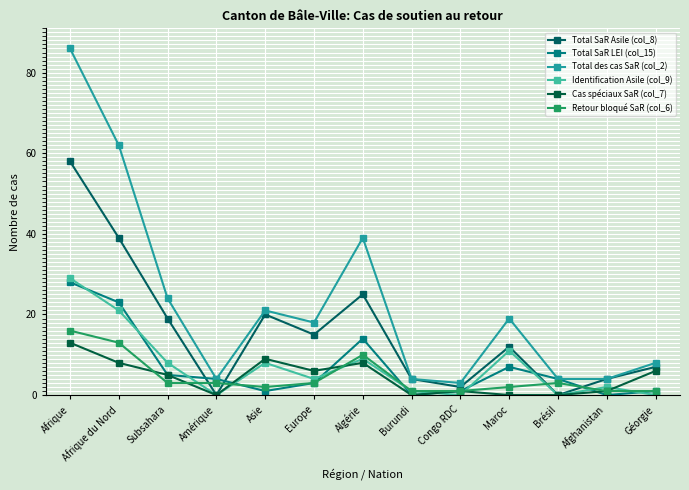

Between Afrique and Subsahara, which series saw the biggest shift?

Total des cas SaR (col_2)